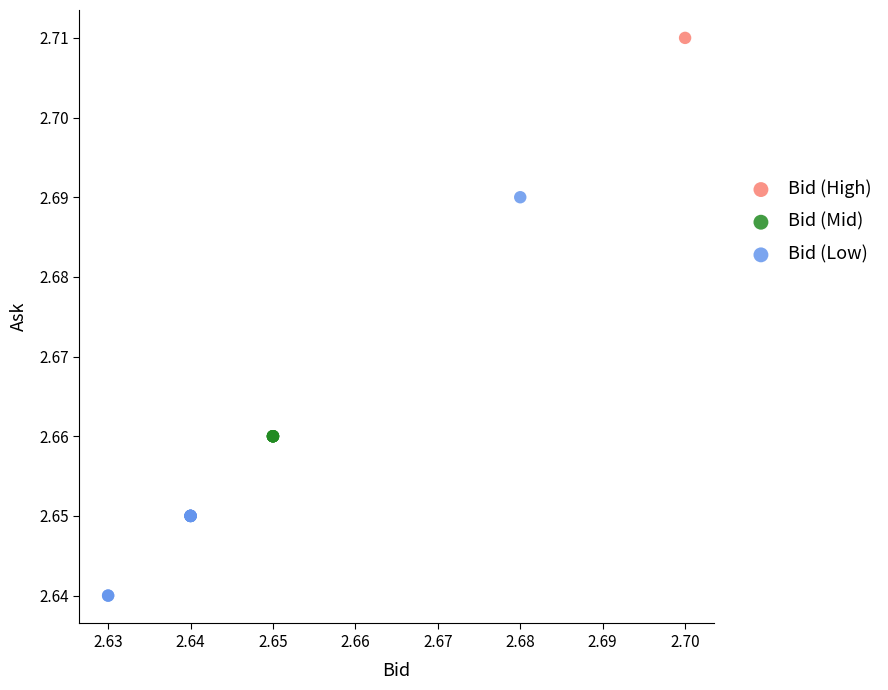

Which series reaches the maximum Y coordinate?

Bid (High)